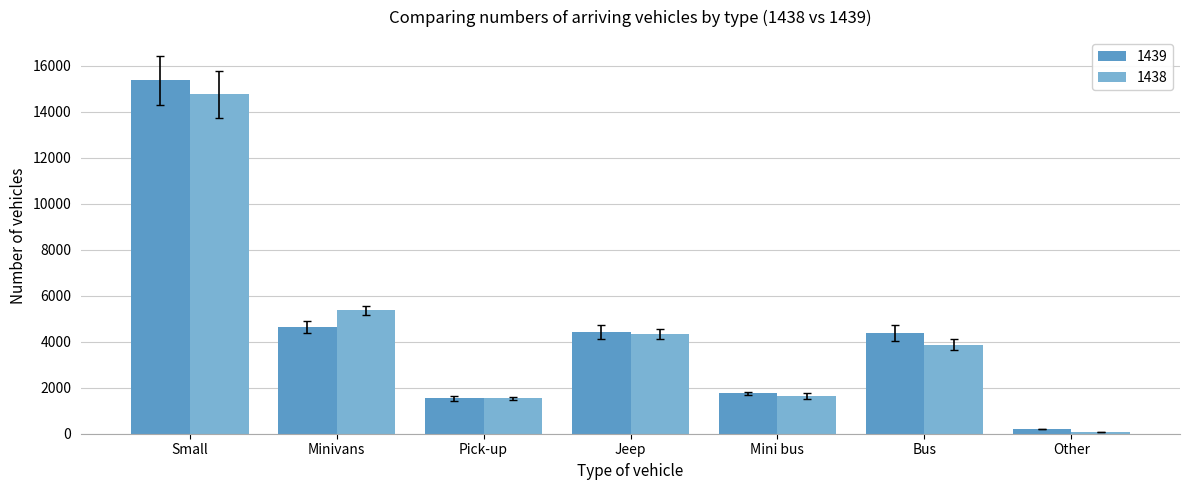

Is the value of 1439 at Small greater than the value of 1438 at Other?

Yes